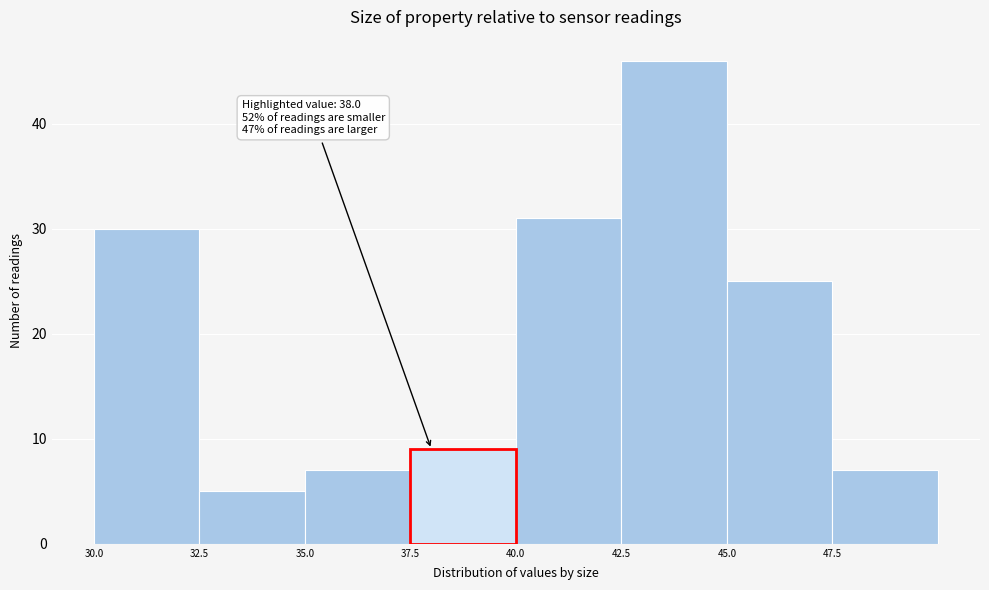

Over which range of the x-axis is the bar tallest?

42.5 to 45.0